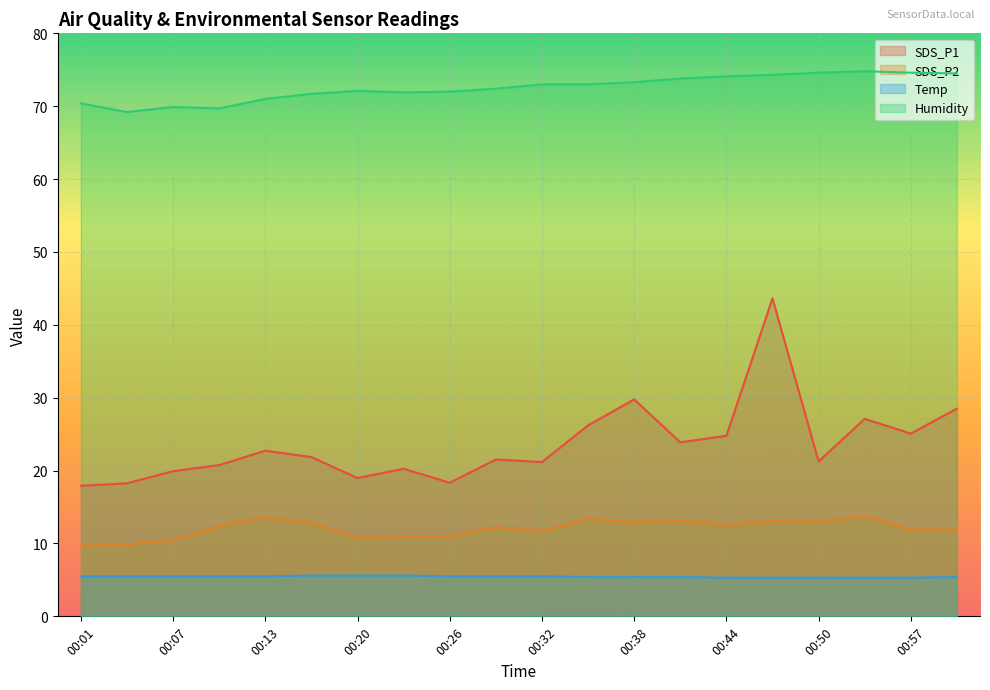

True or false: SDS_P2 has a value of 15.4 at 00:07.

False